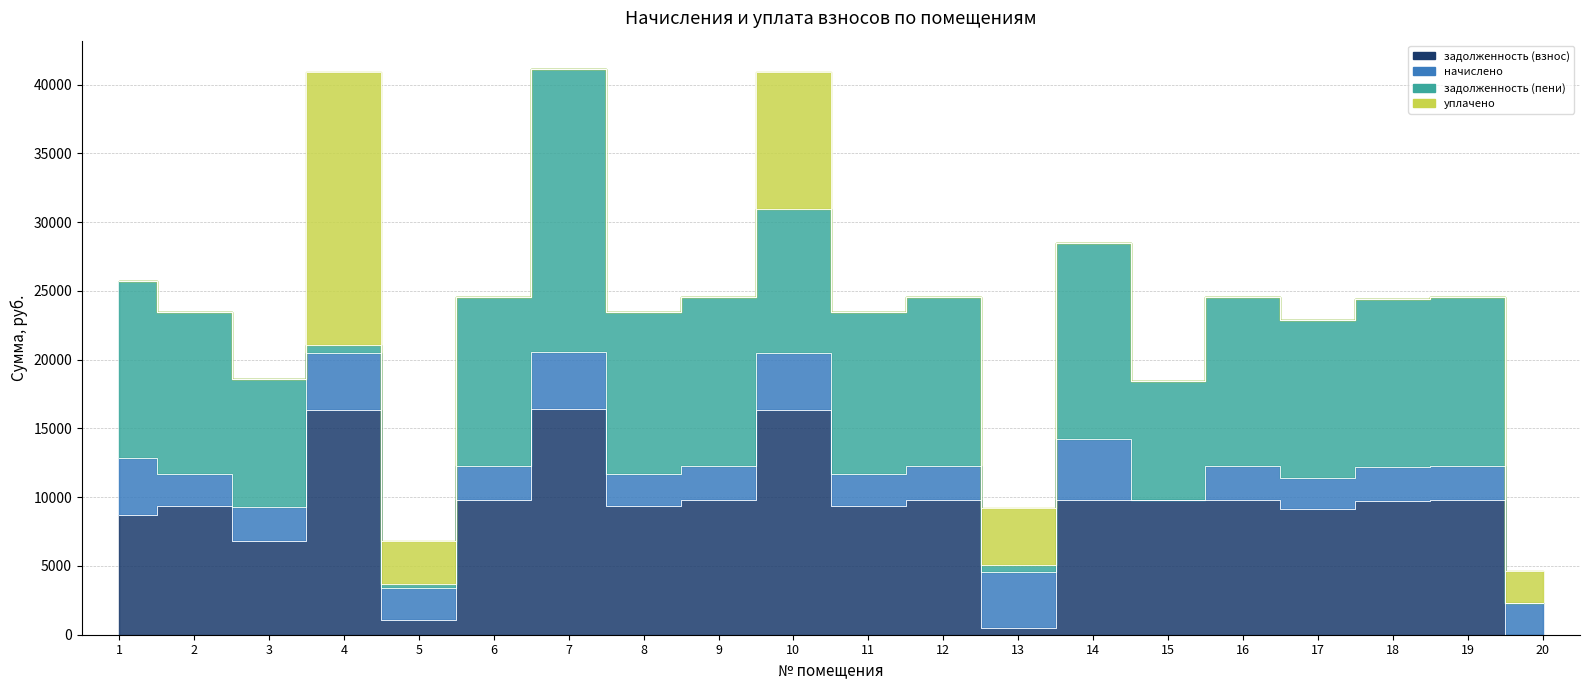

How many values in the уплачено series exceed 0?

5